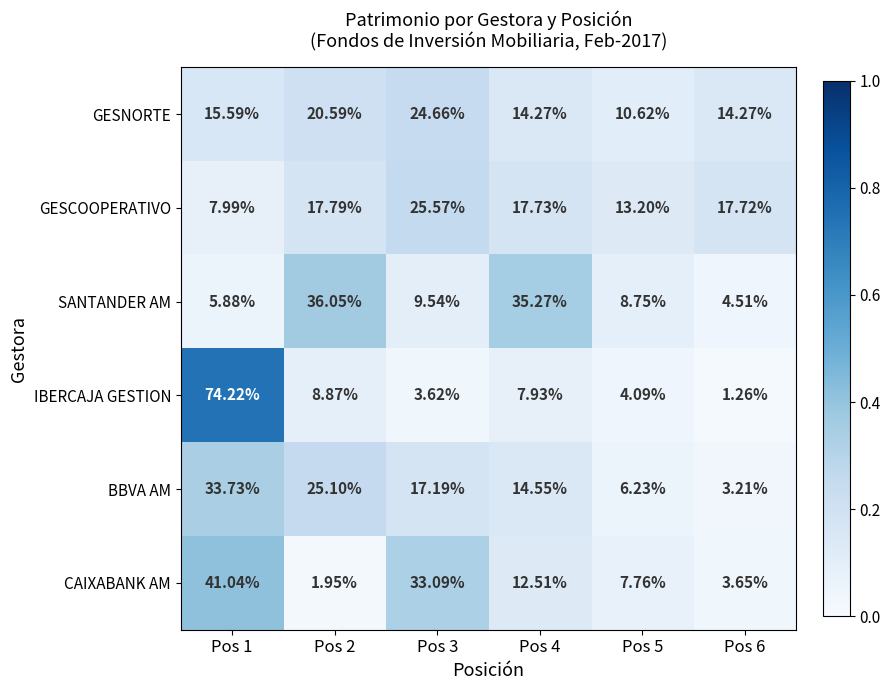

List the series in order of their peak value, highest first.

IBERCAJA GESTION, CAIXABANK AM, SANTANDER AM, BBVA AM, GESCOOPERATIVO, GESNORTE